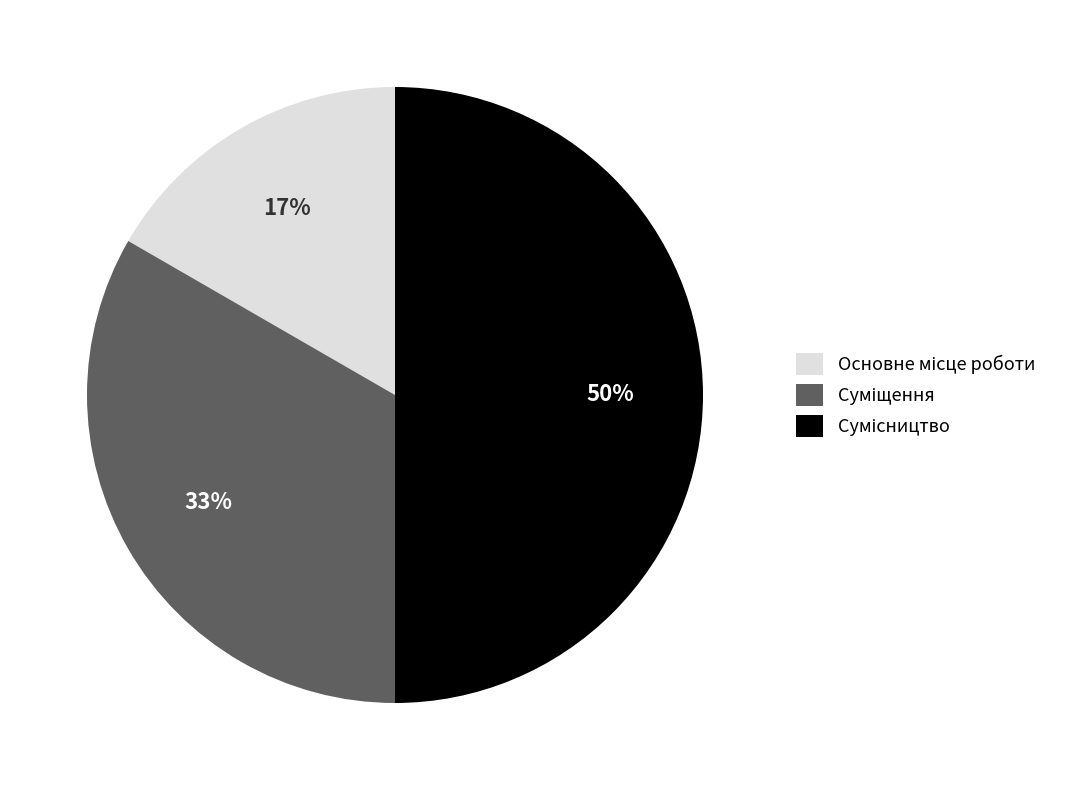

To the nearest percent, what is the difference between the largest and smallest slice percentages?

33%